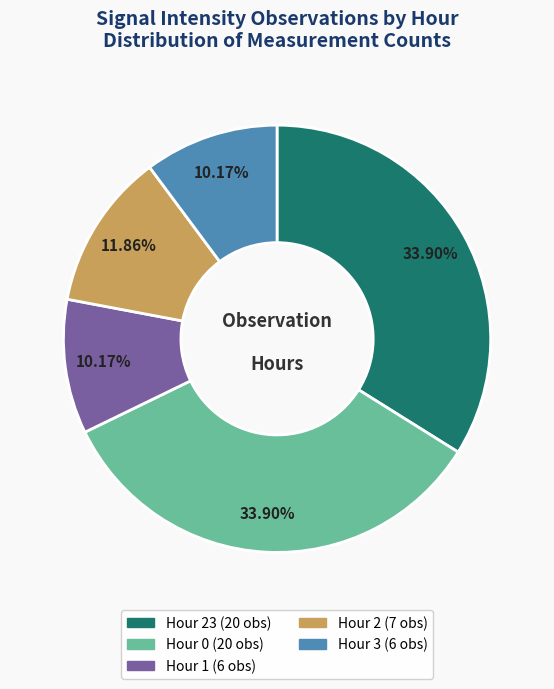

Does any single category account for the majority?

No